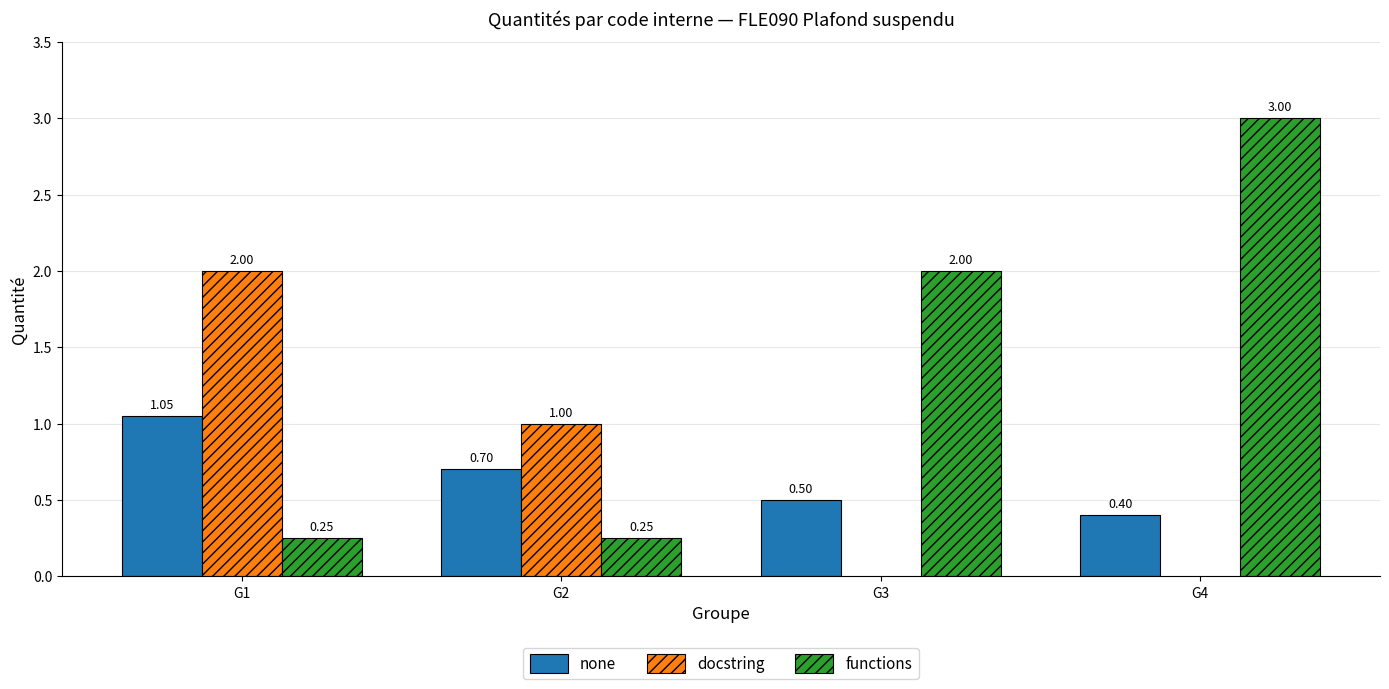

What is the difference between the maximum and minimum values in the docstring series?

1.0